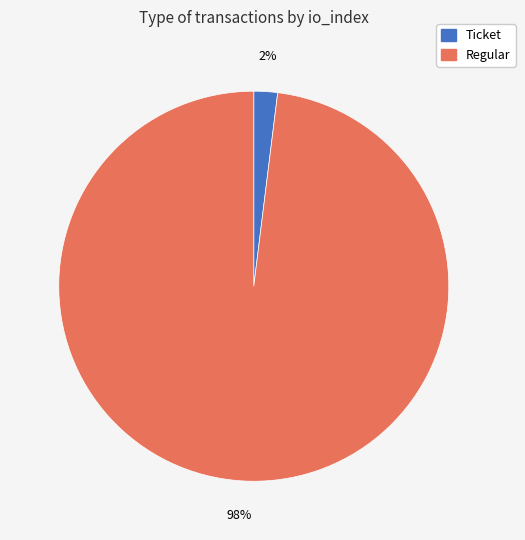

Is the sum of Regular and Ticket greater than half?

Yes